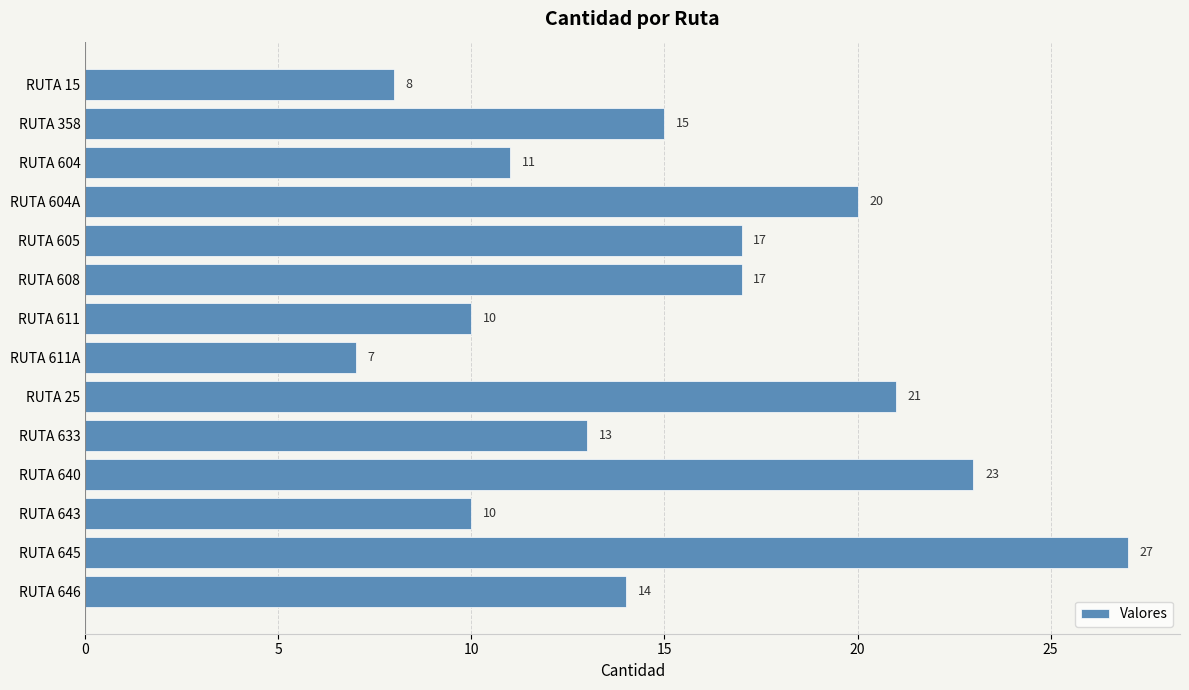

The value at RUTA 358 is 23. True or false?

False